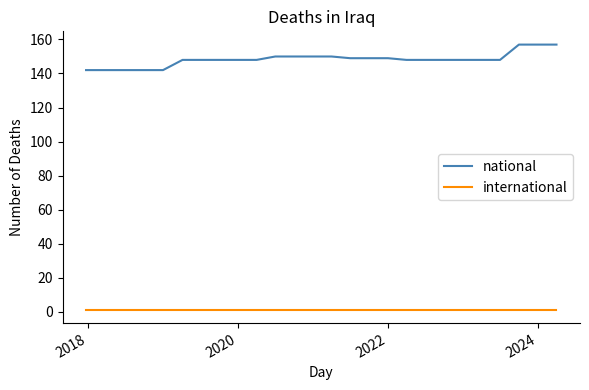

What is the greatest value displayed?

157